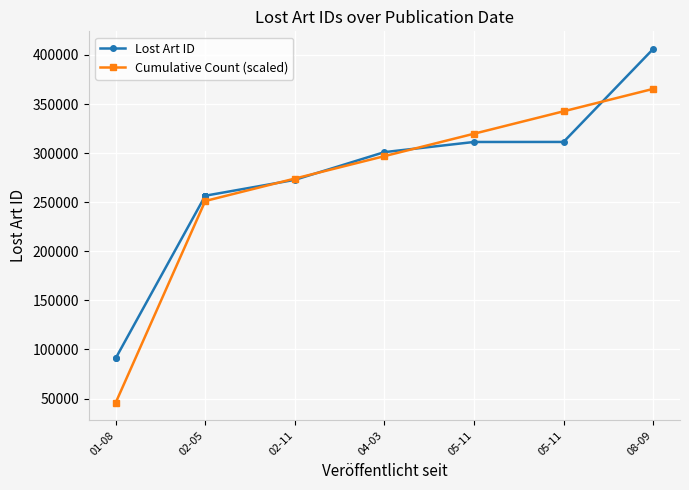

What is the label of the 3rd point from the right?

05-11